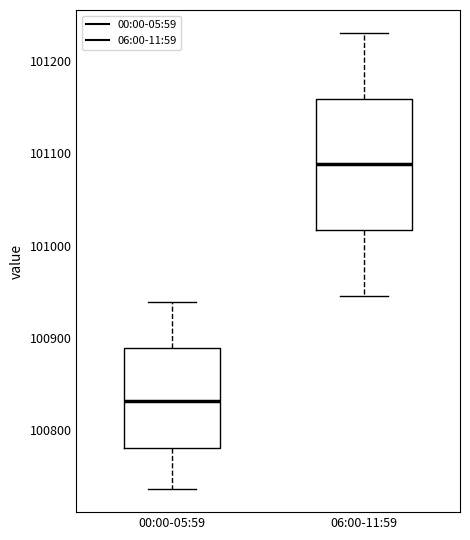

Reading left to right, read every box against the y-axis: the position of its median line, the range the box covers, and the ends of its whiskers. The values are not printed on the chart, so give them approximately, as read against the axis.

00:00-05:59: median 100830, box 100780 to 100890, whiskers 100740 to 100940
06:00-11:59: median 101090, box 101020 to 101160, whiskers 100950 to 101230